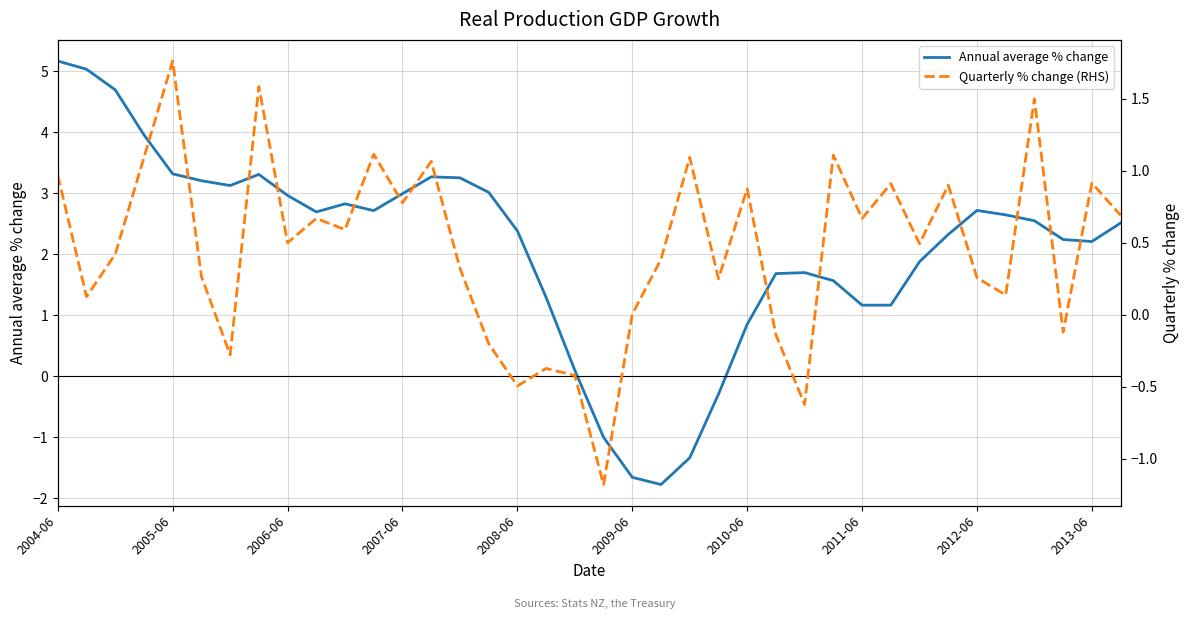

Is it true that Annual average % change equals 3.1 at 2013-06?

False